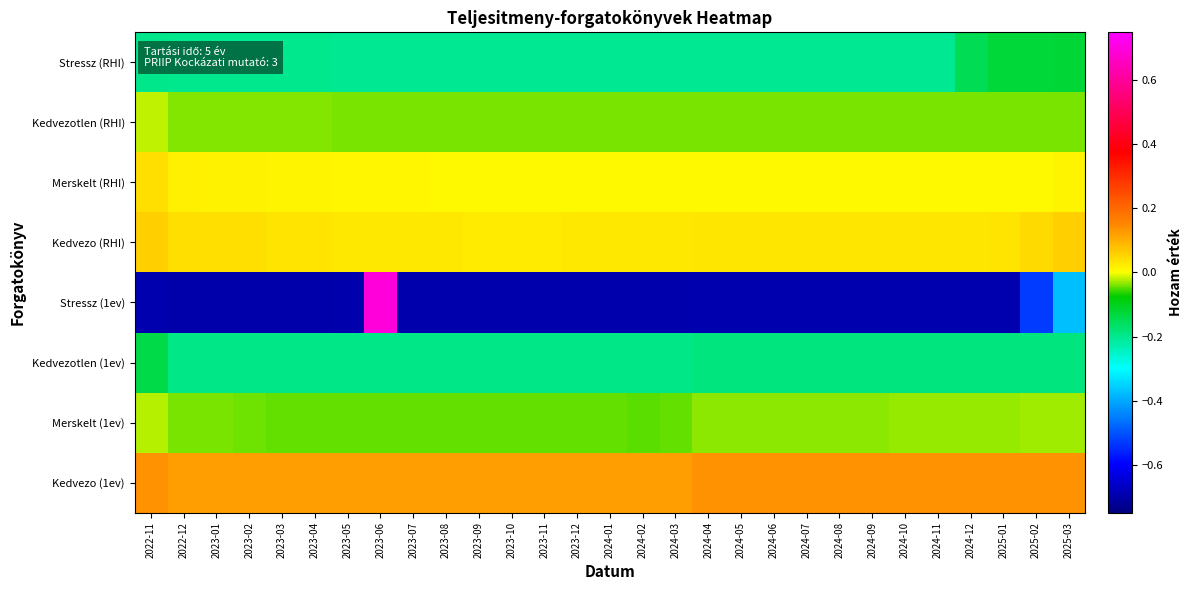

List the series in order of their peak value, lowest first.

Kedvezotlen (1ev), Stressz (RHI), Merskelt (1ev), Kedvezotlen (RHI), Merskelt (RHI), Kedvezo (RHI), Kedvezo (1ev), Stressz (1ev)